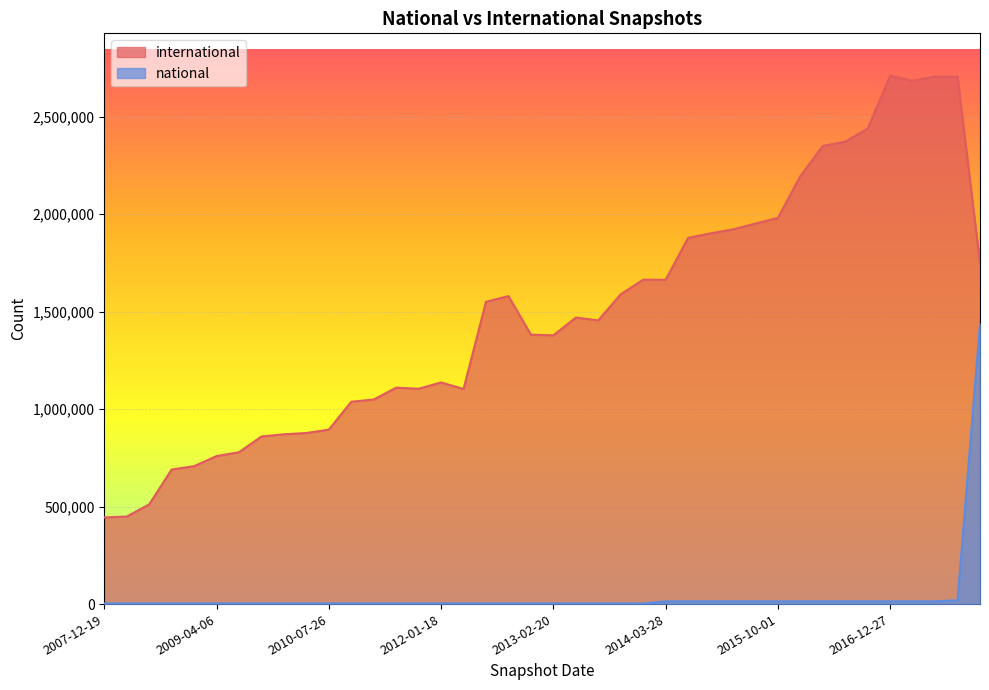

Which has a higher value, 2011-06-10 or 2015-07-03?

2015-07-03